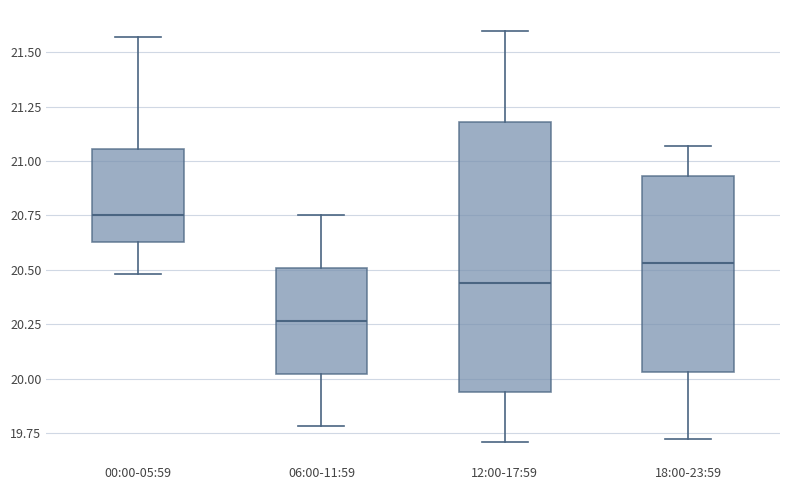

Comparing the boxes themselves (not the whiskers), which one is the tallest?

12:00-17:59